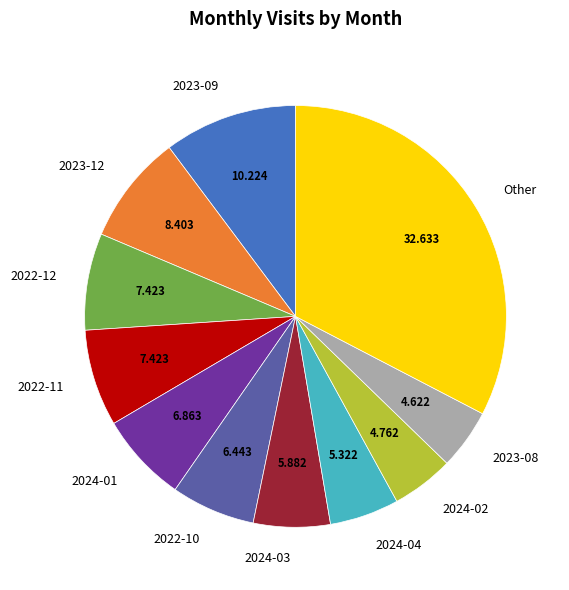

Is there any slice that represents more than half of the pie?

No